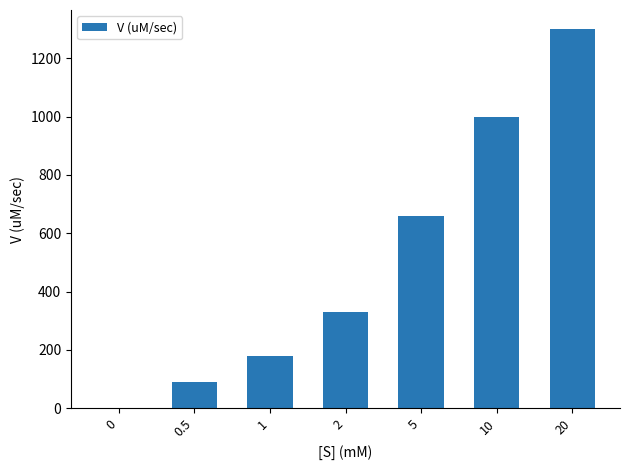

Reading left to right, list all the values displayed in this chart.

0=0	0.5=90	1=180	2=330	5=660	10=1000	20=1300